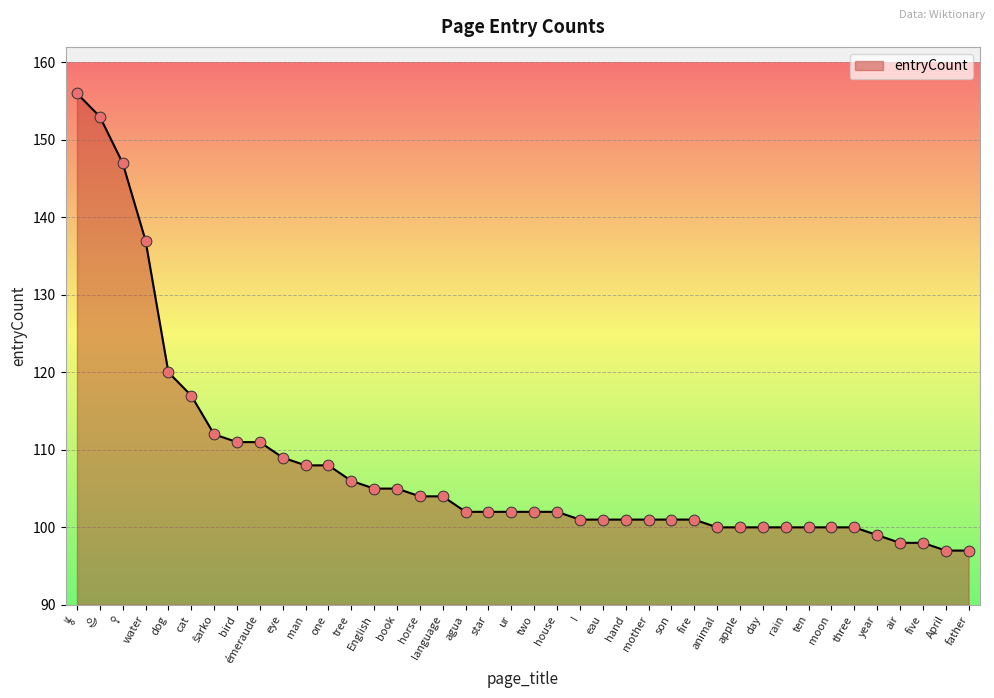

What is the ratio of the value at animal to the value at I?

1.0